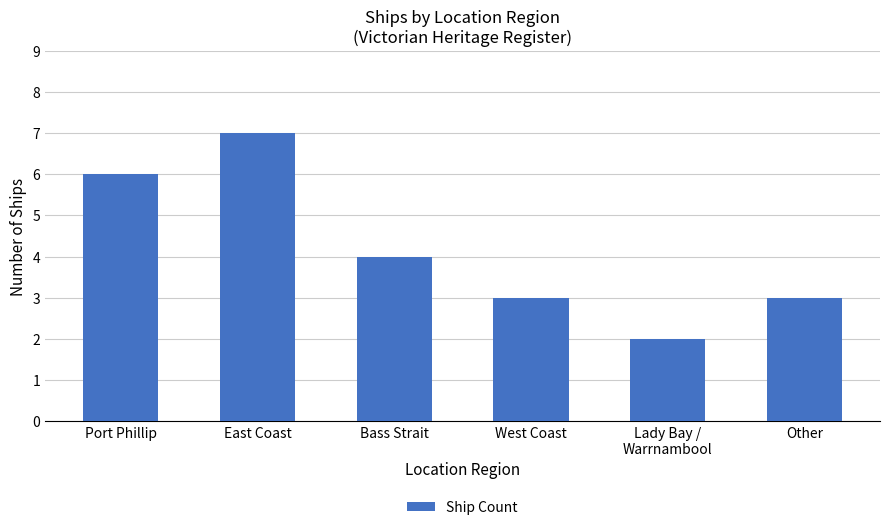

The chart shows a value of 6 at Port Phillip. True or false?

True